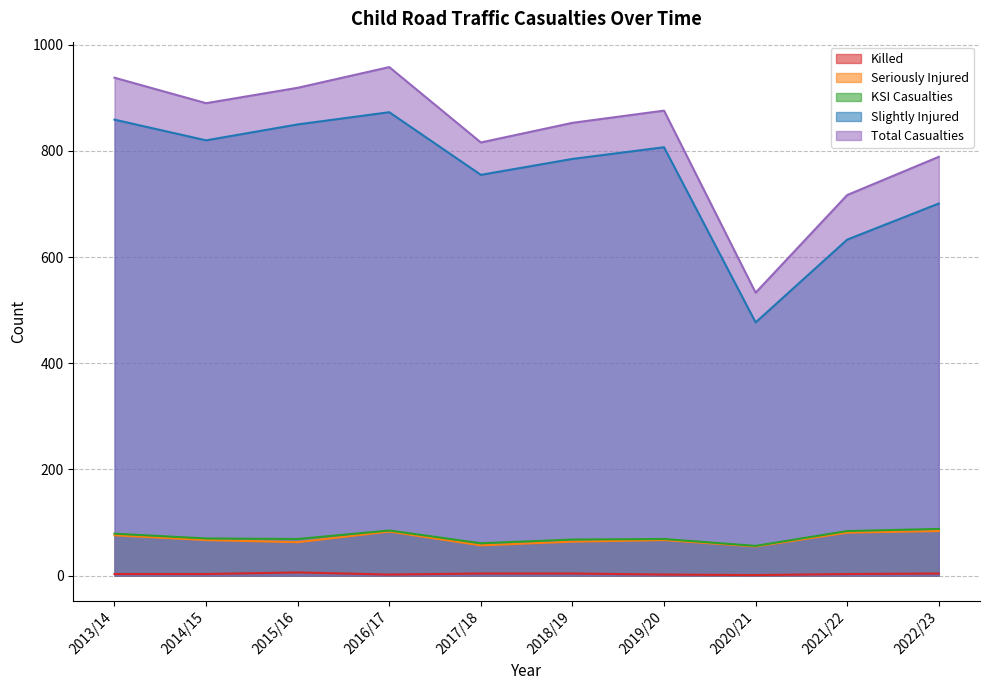

Rank the categories by Seriously Injured value from highest to lowest.

2022/23, 2016/17, 2021/22, 2013/14, 2014/15, 2019/20, 2018/19, 2015/16, 2017/18, 2020/21